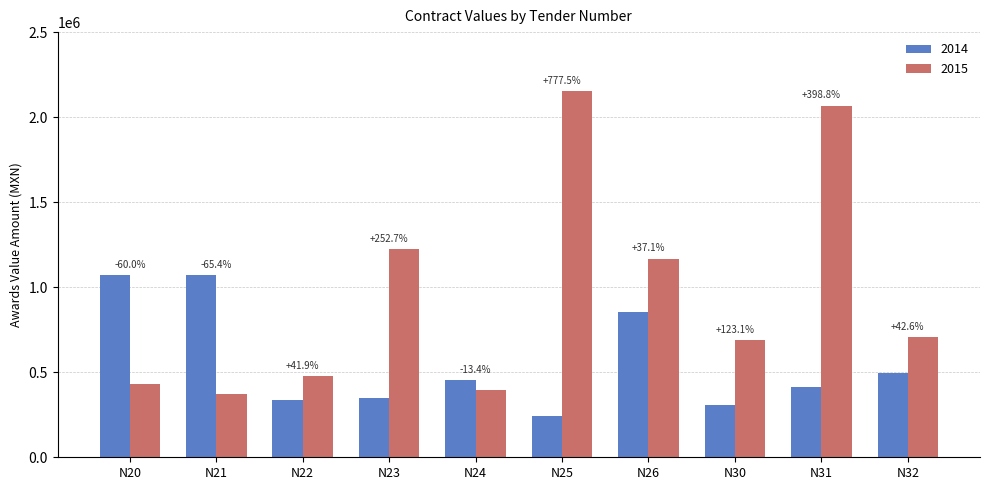

How many bars are there in total?

20